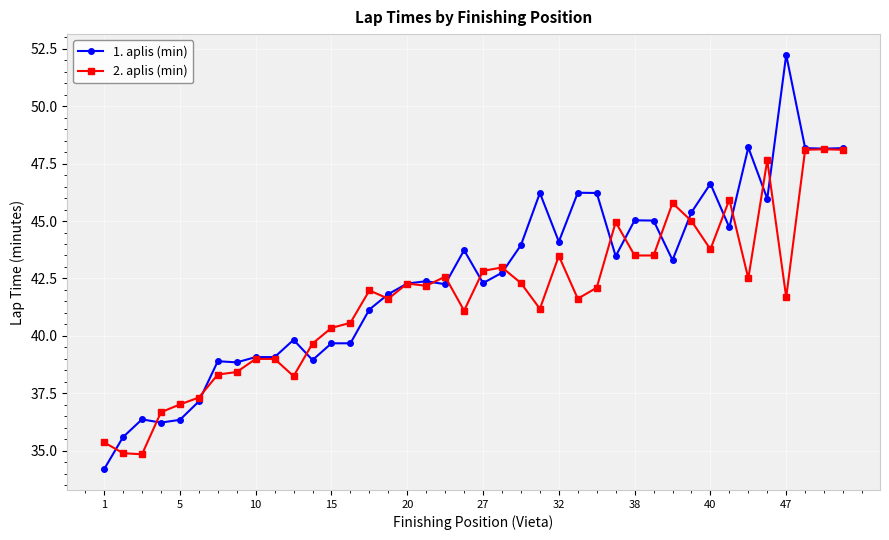

Count the number of data series in this chart.

2